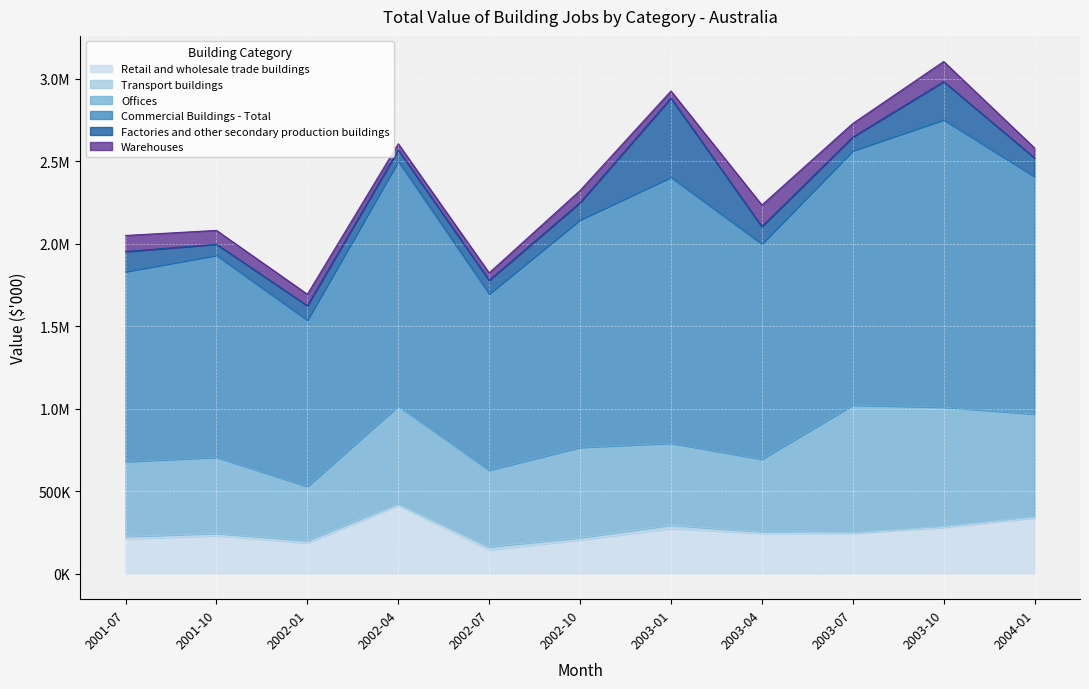

Which series has the largest total across all categories?

Commercial Buildings - Total